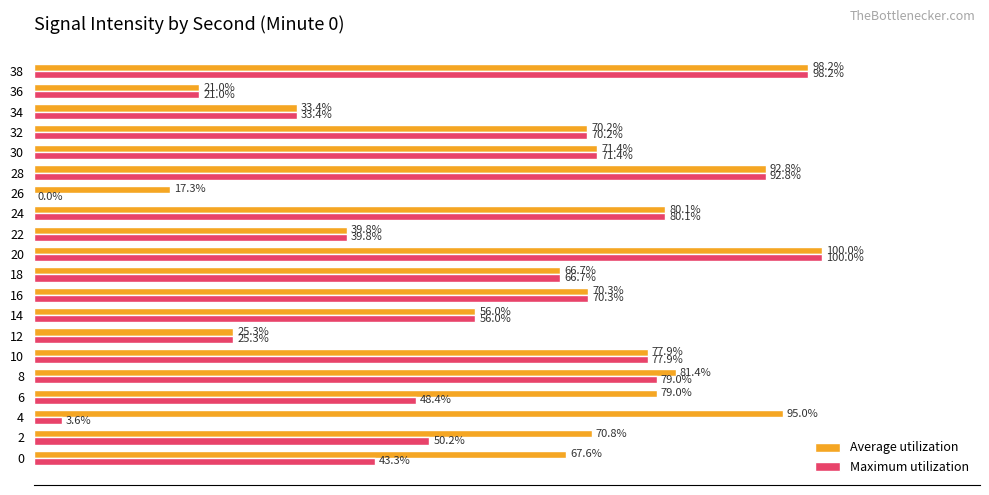

Which series has the largest total across all categories?

Average utilization